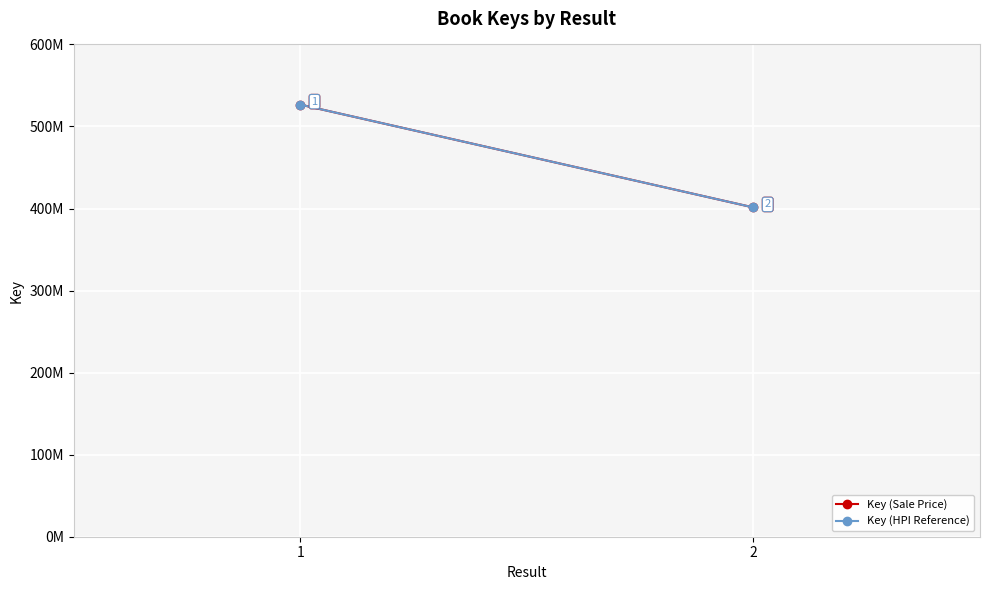

What is the value of the Key (Sale Price) point at the 2nd from the left?

401317855